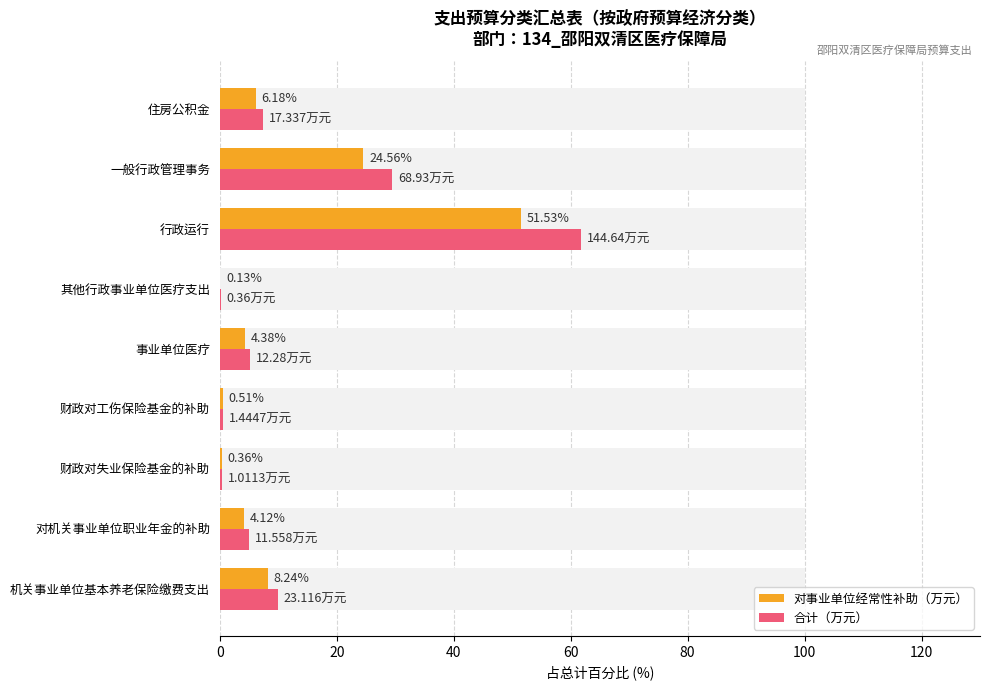

The value of 对事业单位经常性补助（万元） at 住房公积金 is 9.9. True or false?

False